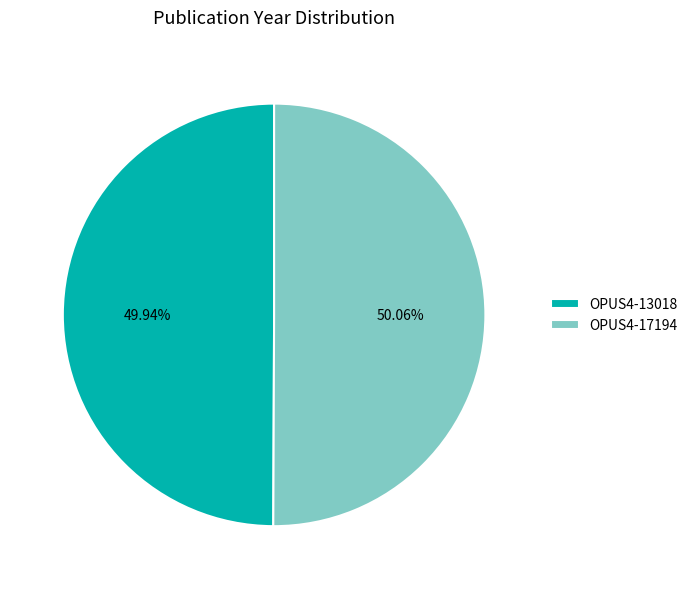

To the nearest percent, what is the combined percentage of OPUS4-13018 and OPUS4-17194?

100%